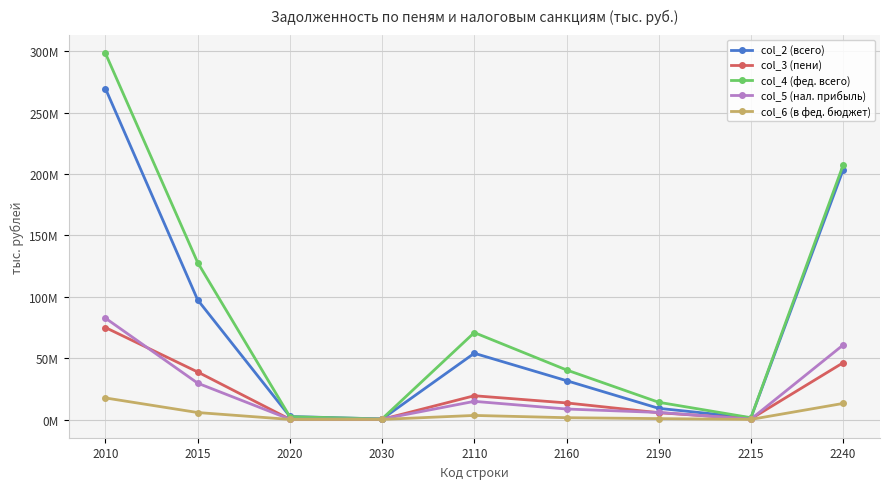

What are all the series names shown in the legend?

col_2 (всего), col_3 (пени), col_4 (фед. всего), col_5 (нал. прибыль), col_6 (в фед. бюджет)